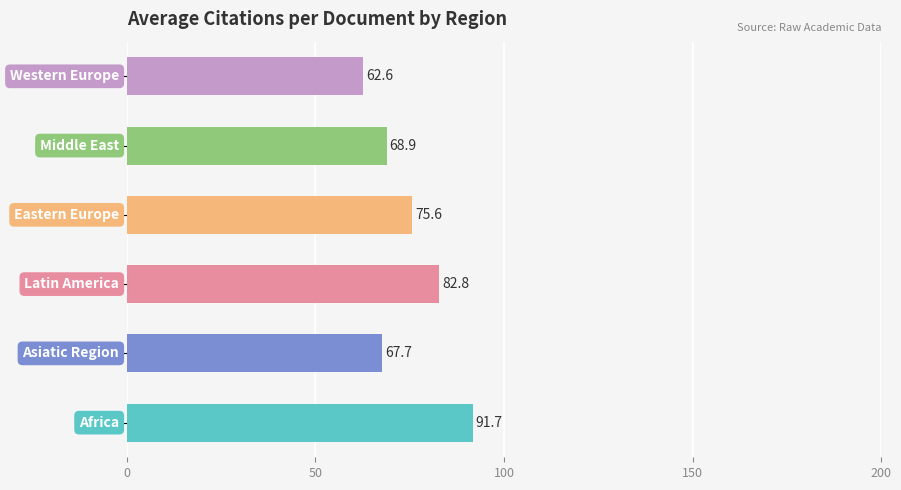

What is the difference between the maximum and second lowest values?

24.0